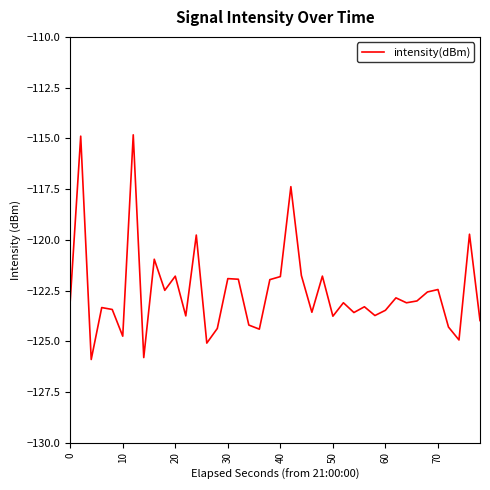

How many lines are shown in the chart?

1